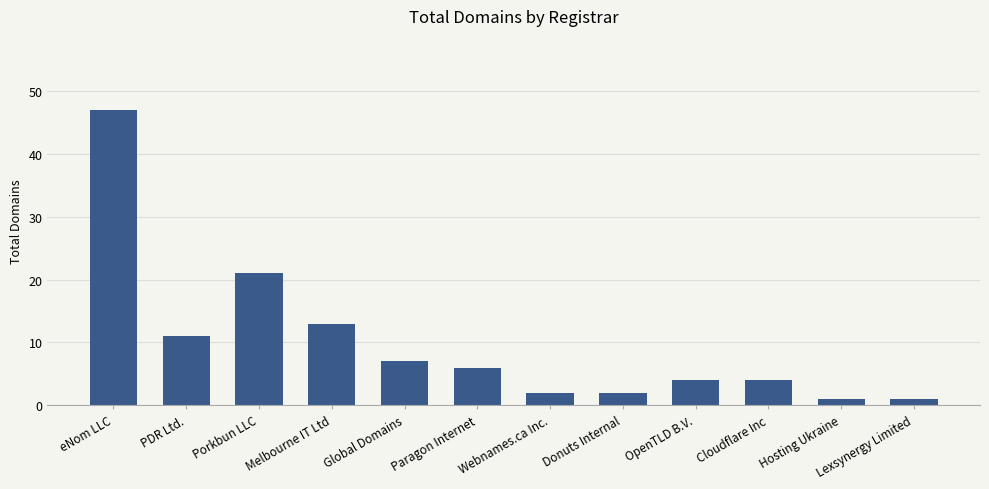

At which category does the chart reach its peak across all series?

eNom LLC